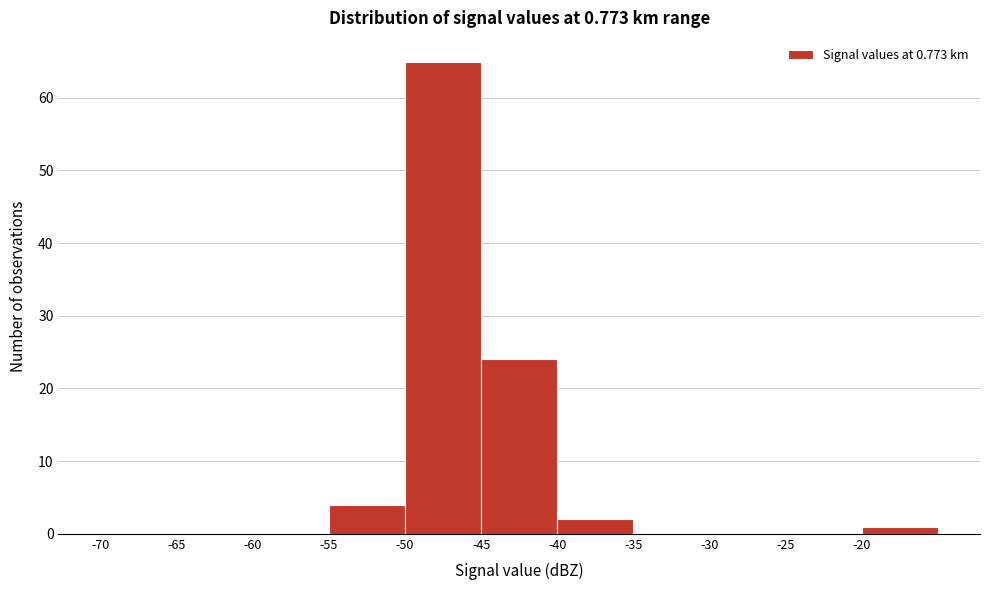

Reading left to right, transcribe this chart: for each bar, give the range it covers on the x-axis and its height. The values are not printed on the chart, so give them approximately, as read against the axis.

-70 to -65: 0
-65 to -60: 0
-60 to -55: 0
-55 to -50: 4
-50 to -45: 65
-45 to -40: 24
-40 to -35: 2
-35 to -30: 0
-30 to -25: 0
-25 to -20: 0
-20 to -15: 1